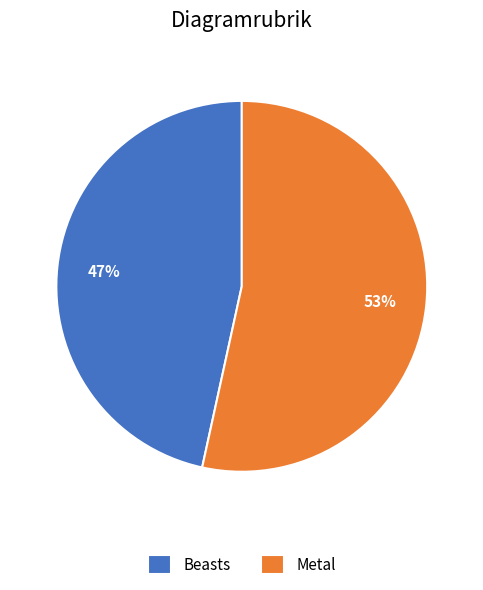

What percentage is the Beasts slice, to the nearest percent?

47%